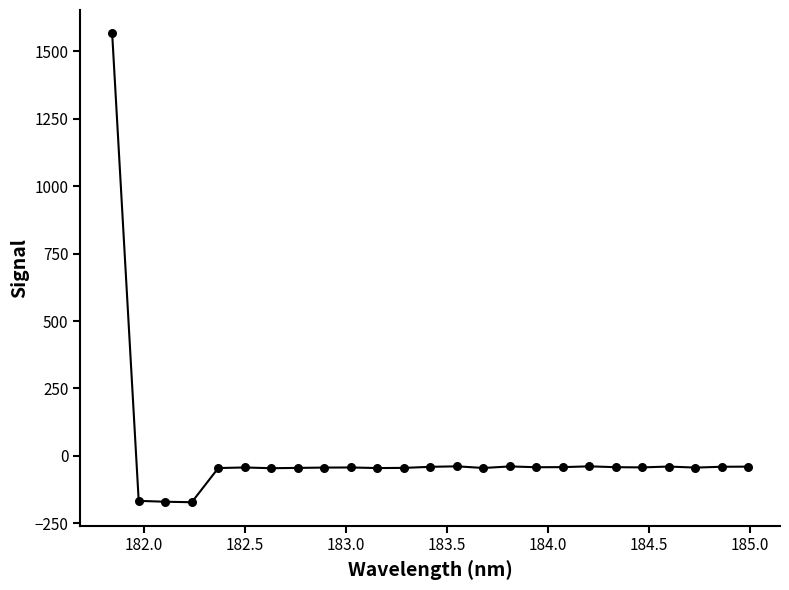

What is the maximum value shown in the chart?

1566.8